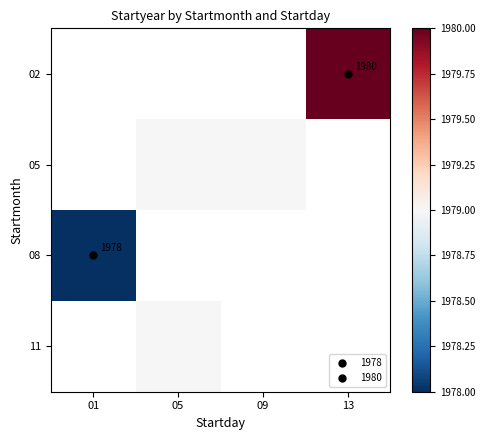

Count the number of data series in this chart.

4